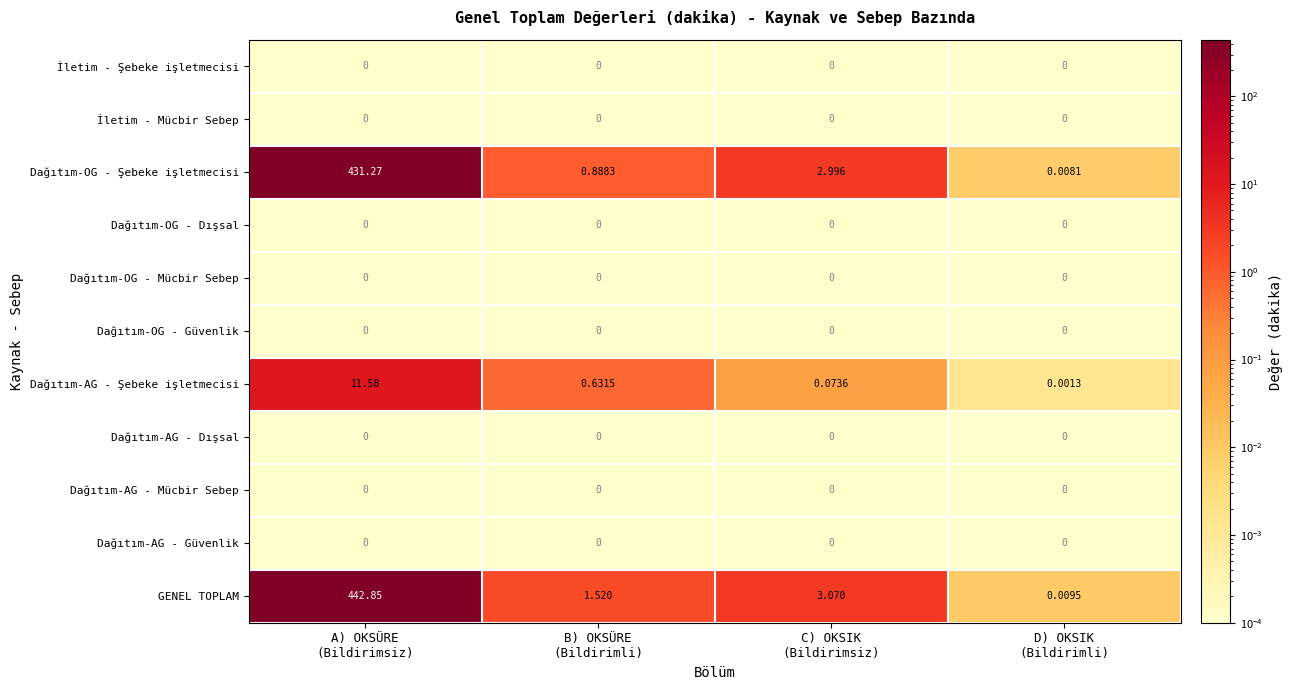

Which series has the largest range (max minus min)?

GENEL TOPLAM